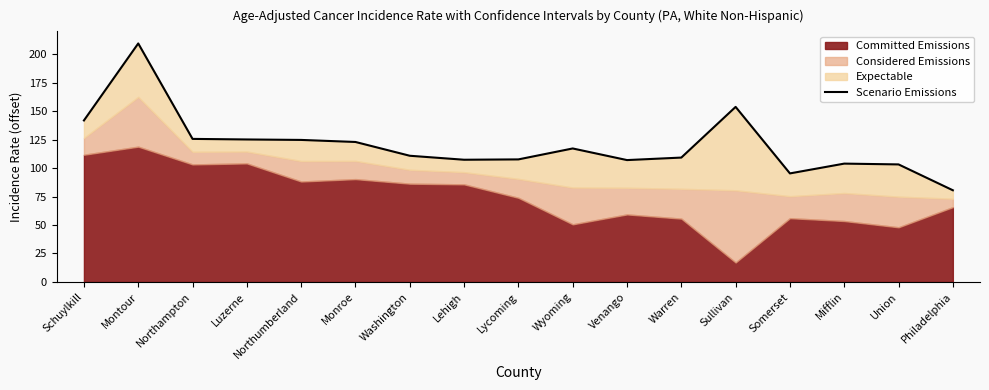

The value at Lycoming is 107.6. True or false?

True